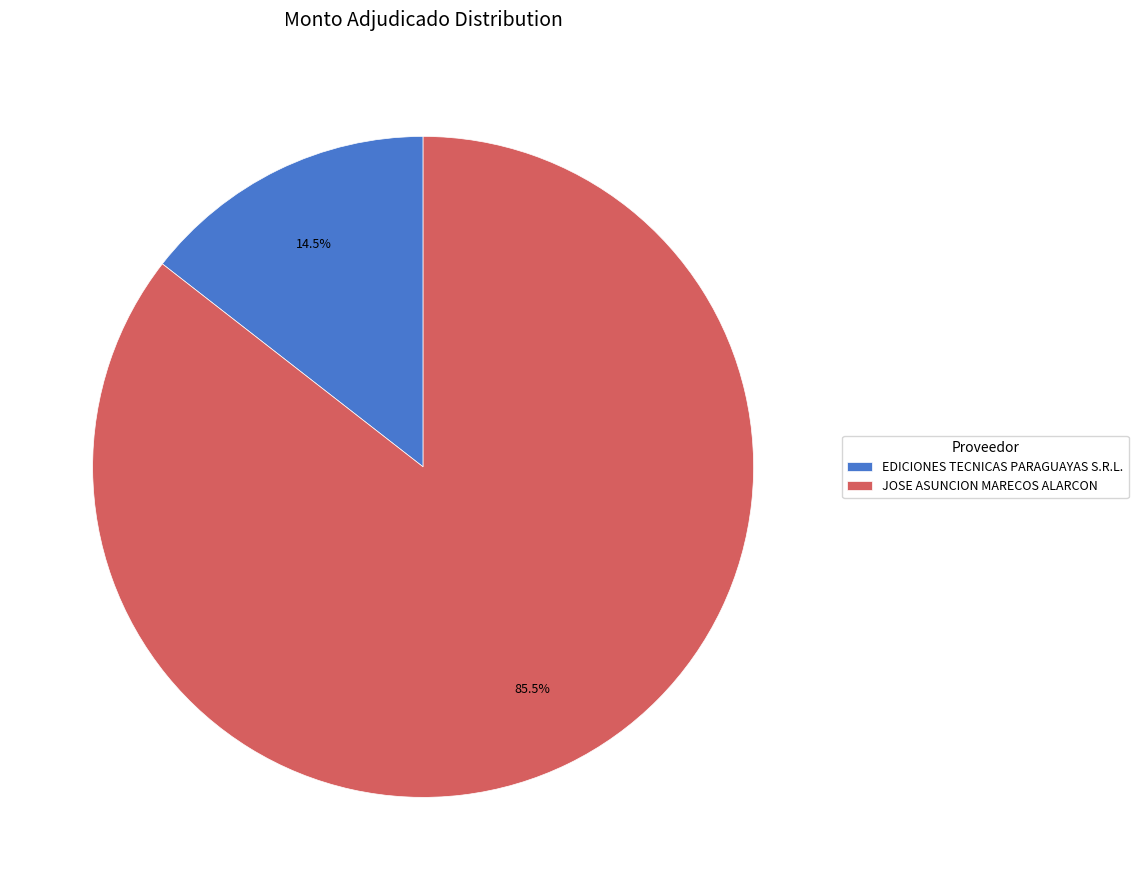

How many segments does this pie chart have?

2